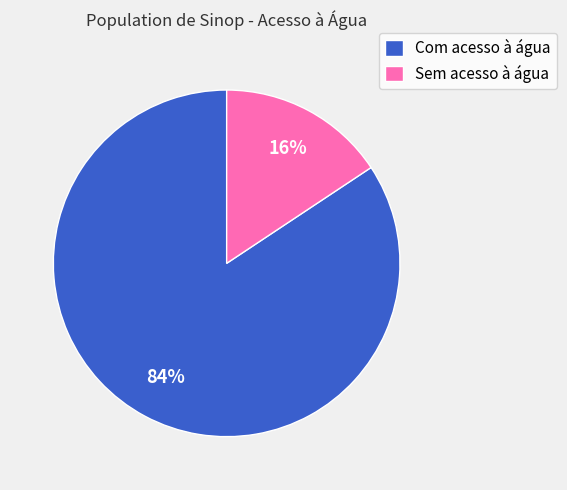

Is it true that Com acesso à água is 70% of the pie?

False